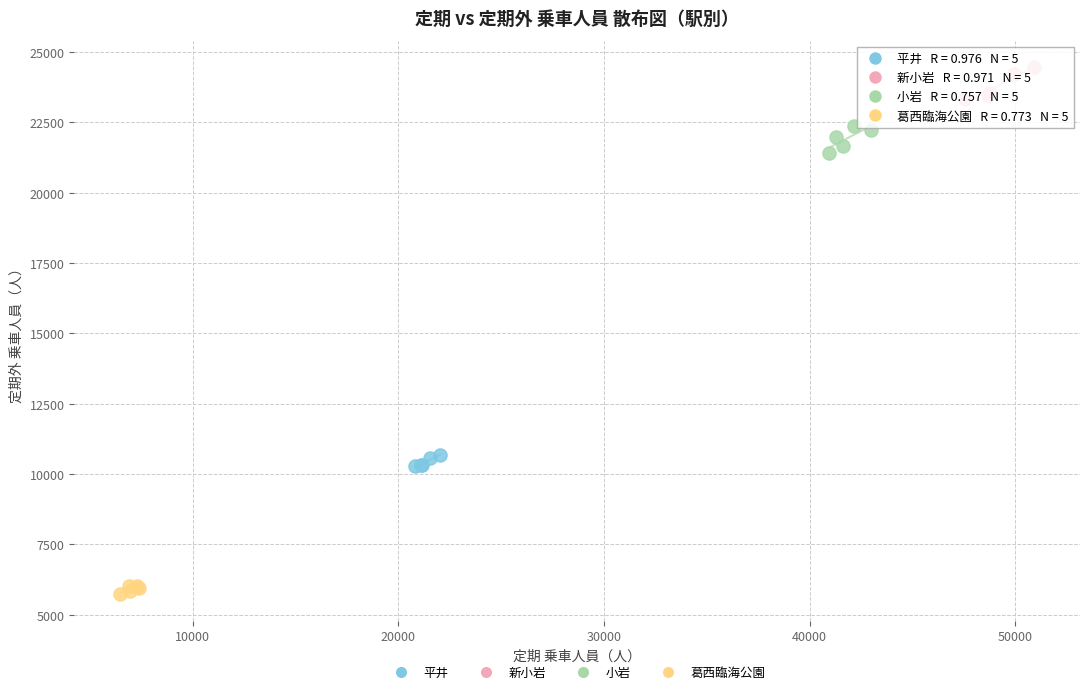

Which series contains the highest Y value?

新小岩